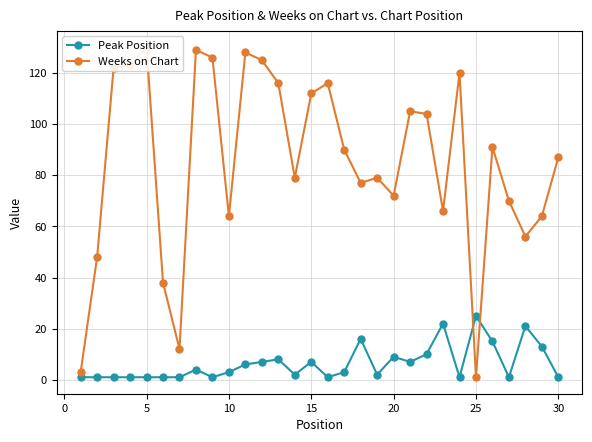

True or false: Peak Position has more than 1 points higher than both neighbors.

True